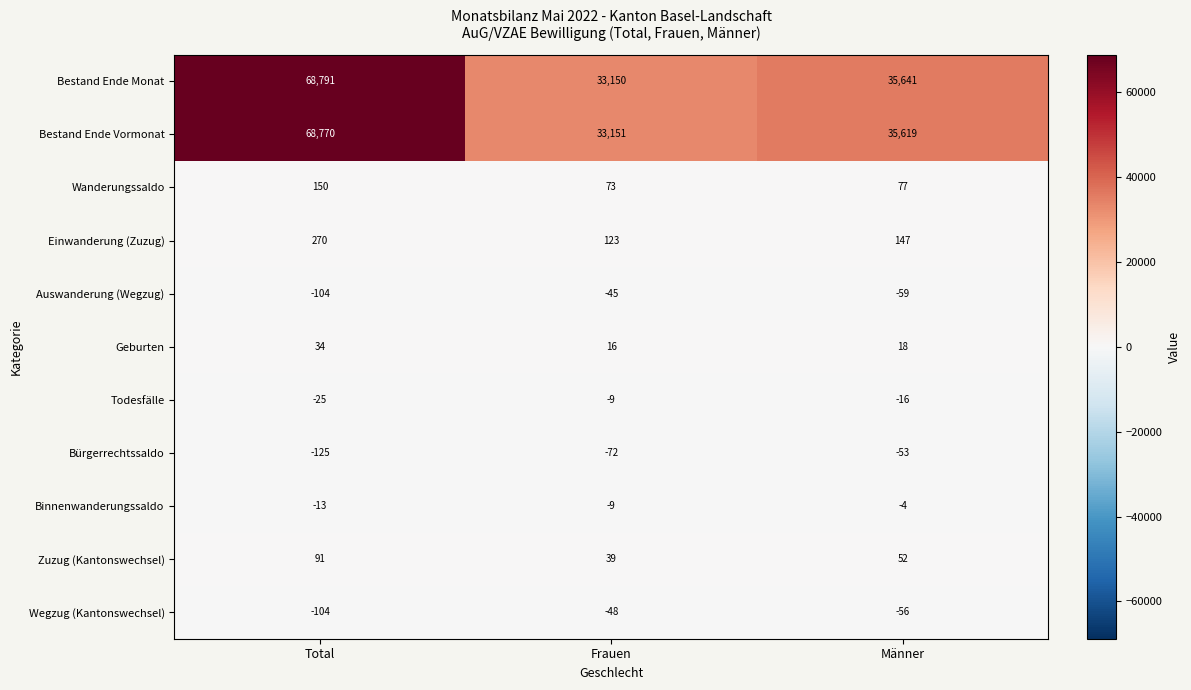

Rank the series by their maximum value, from highest to lowest.

Bestand Ende Monat, Bestand Ende Vormonat, Einwanderung (Zuzug), Wanderungssaldo, Zuzug (Kantonswechsel), Geburten, Binnenwanderungssaldo, Todesfälle, Auswanderung (Wegzug), Wegzug (Kantonswechsel), Bürgerrechtssaldo